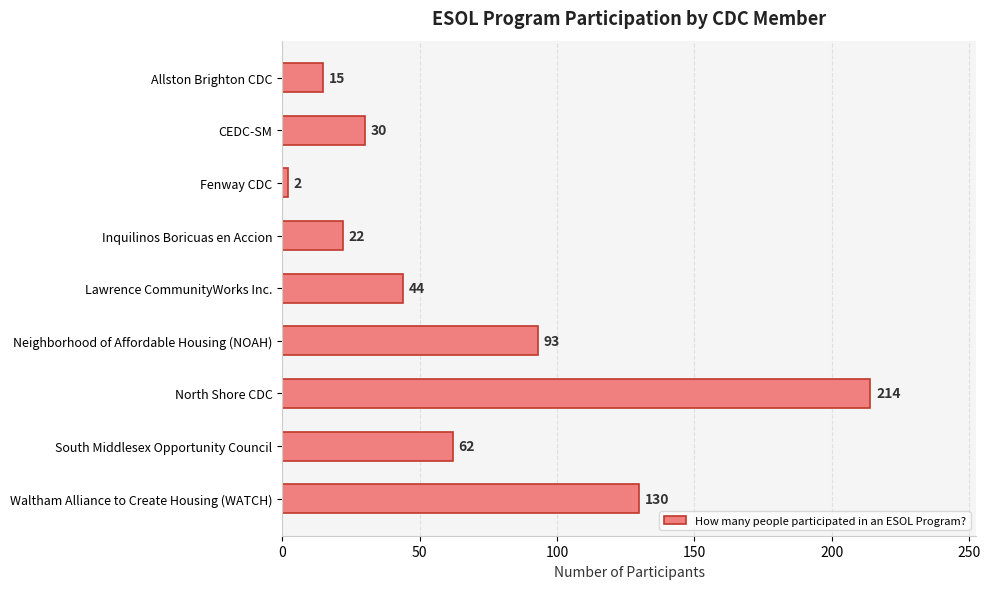

List the labels in order of value, smallest first.

Fenway CDC, Allston Brighton CDC, Inquilinos Boricuas en Accion, CEDC-SM, Lawrence CommunityWorks Inc., South Middlesex Opportunity Council, Neighborhood of Affordable Housing (NOAH), Waltham Alliance to Create Housing (WATCH), North Shore CDC